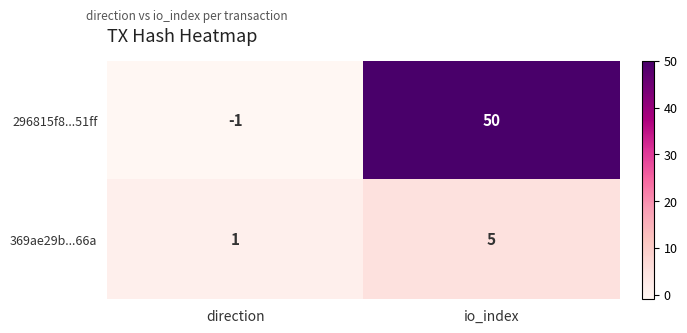

Read the 296815f8...51ff value at io_index.

50